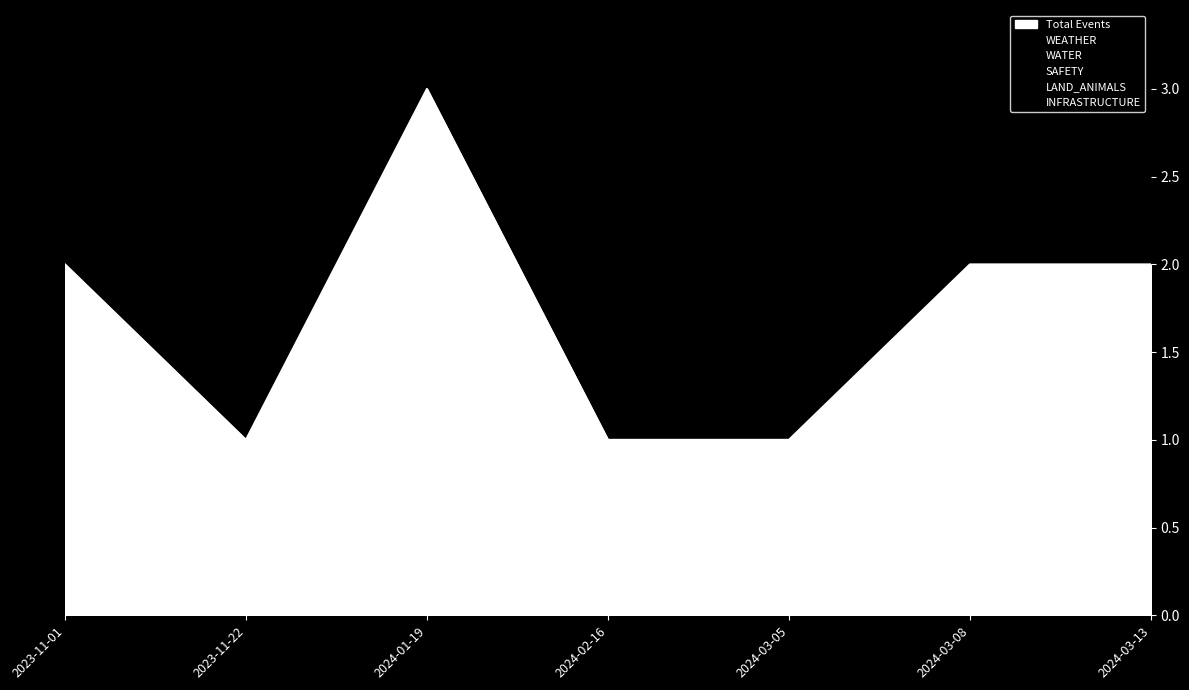

Is the value of INFRASTRUCTURE at 2023-11-01 greater than the value of LAND_ANIMALS at 2024-02-16?

No